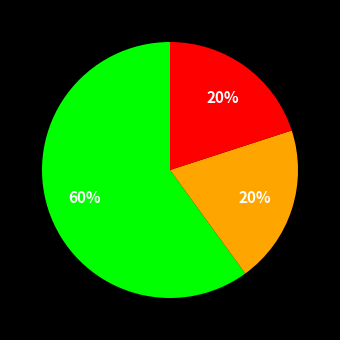

To the nearest percent, what is the difference between the largest and smallest slice percentages?

40%